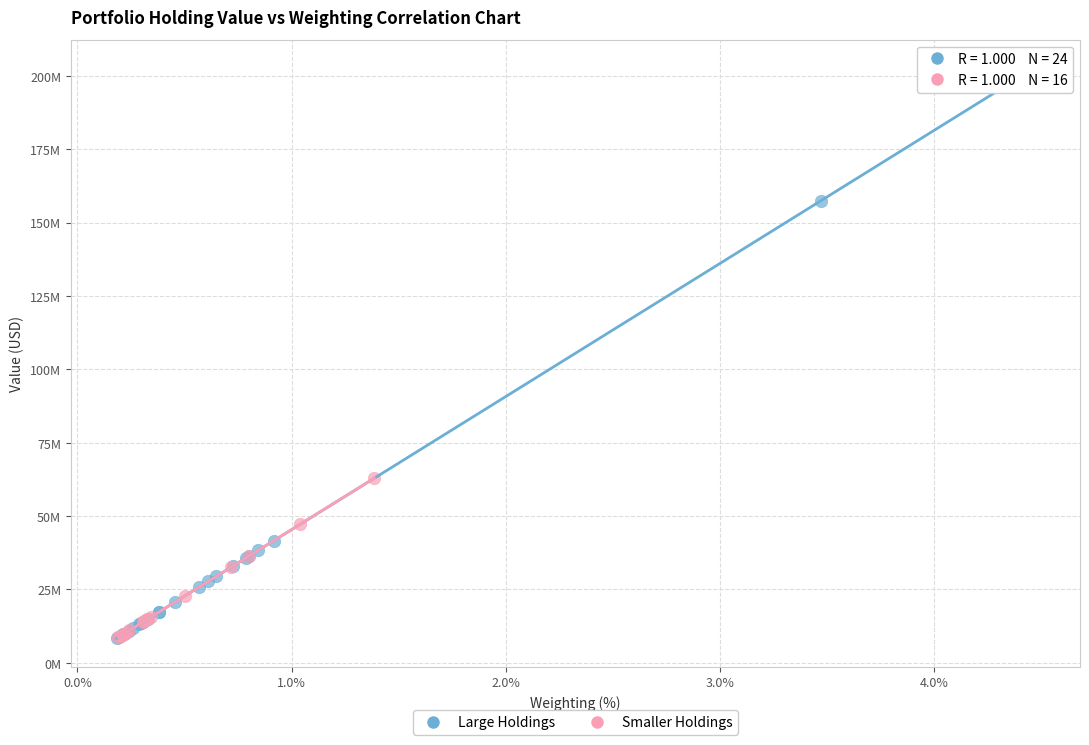

Which series has the largest Y range (max minus min)?

Large Holdings